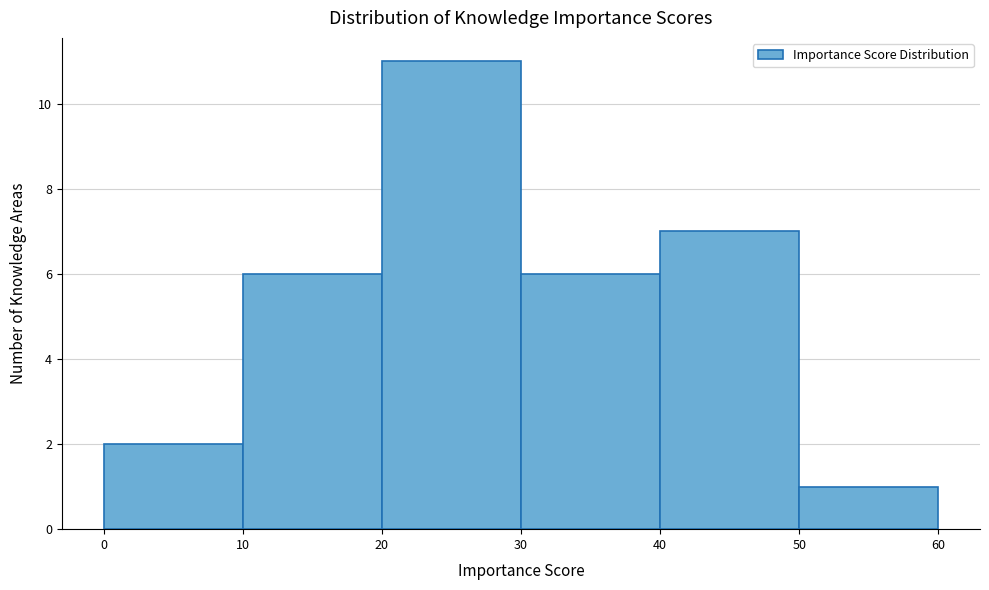

Reading left to right, list every bar in this chart as the range it spans on the x-axis followed by its height. The values are not printed on the chart, so give them approximately, as read against the axis.

0 to 10: 2
10 to 20: 6
20 to 30: 11
30 to 40: 6
40 to 50: 7
50 to 60: 1